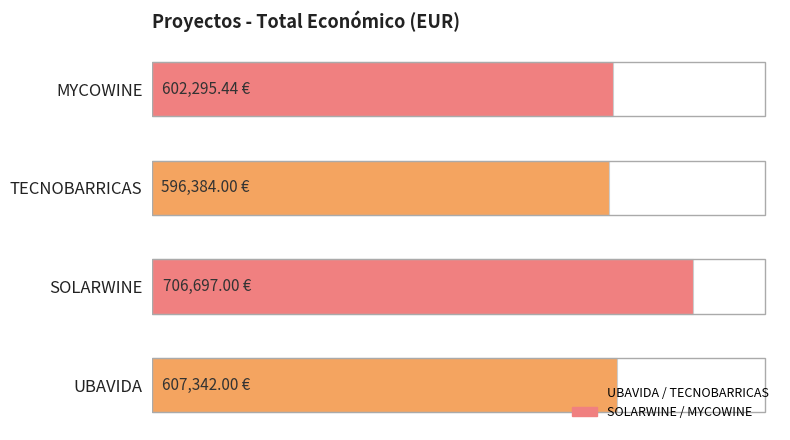

Are the bars horizontal?

Yes